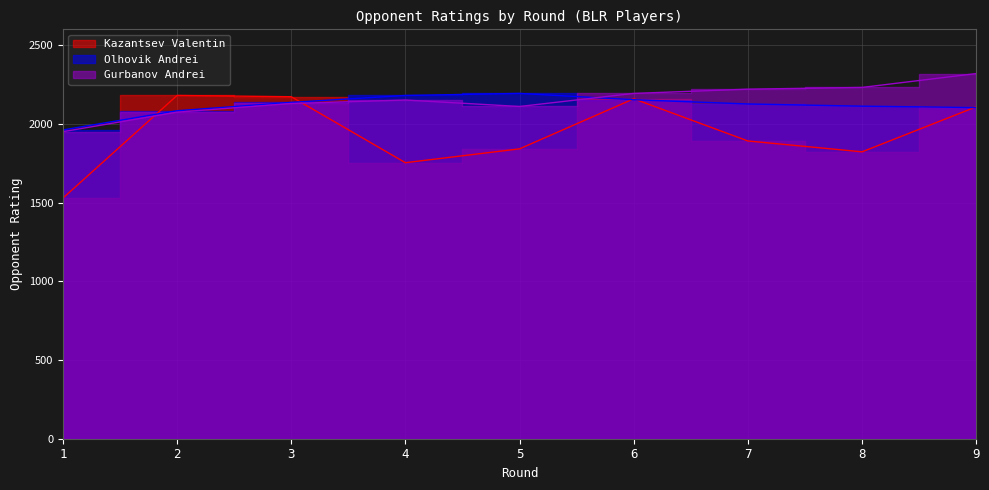

What is the minimum value for Kazantsev Valentin?

1528